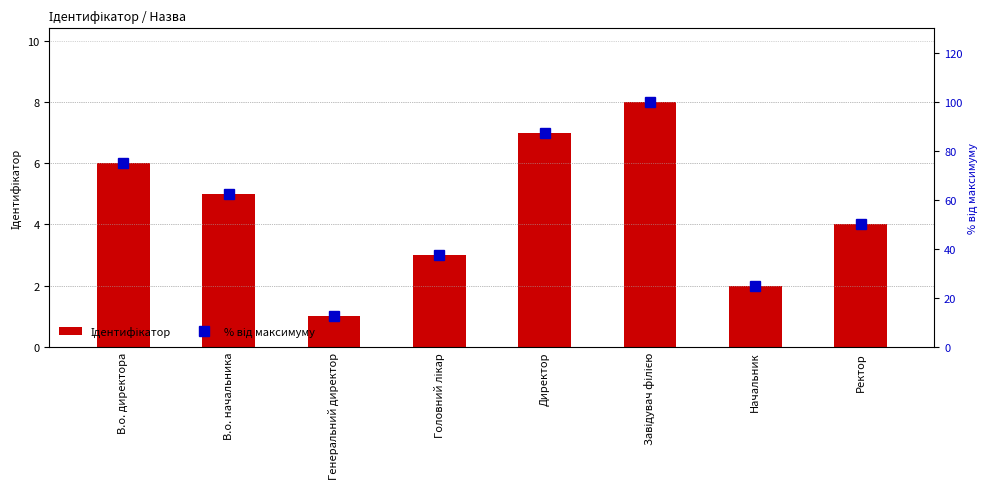

True or false: Ідентифікатор has a value of 7.3 at В.о. начальника.

False